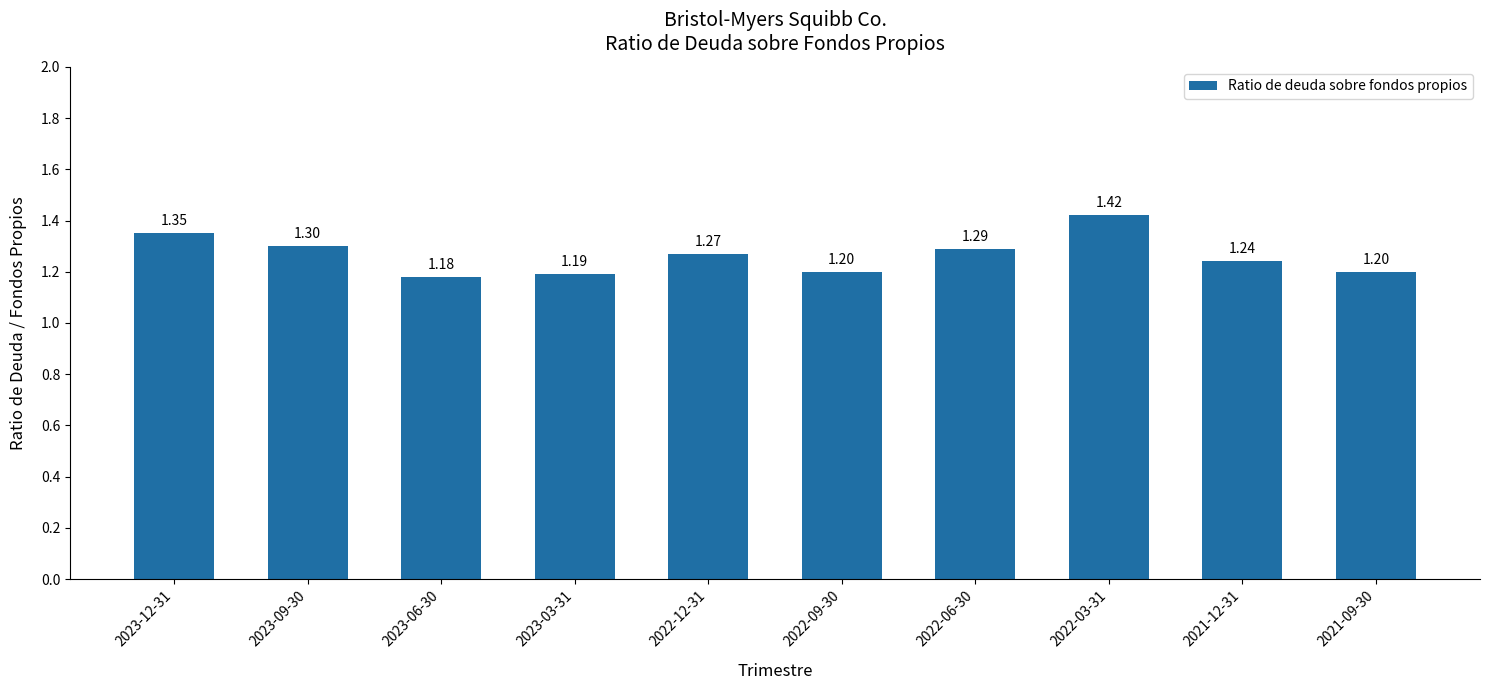

What is the sum of all values?

12.6